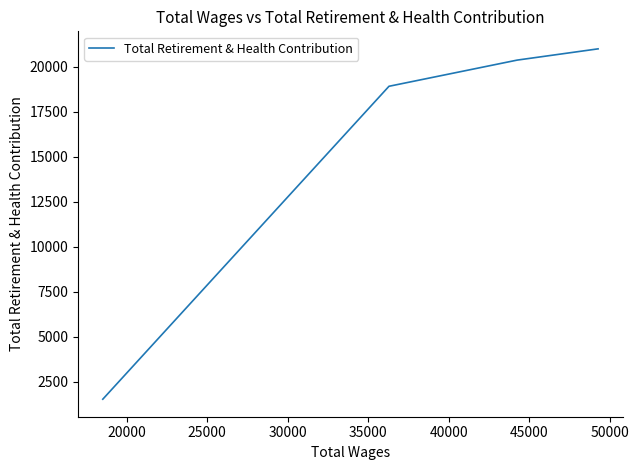

What is the maximum value shown in the chart?

20987